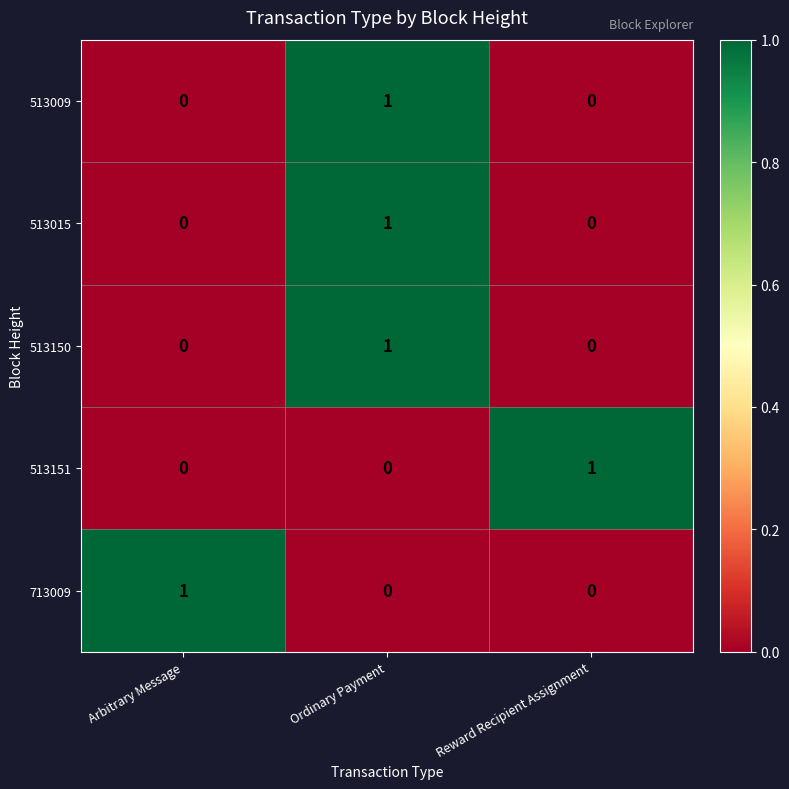

At which category is the sum across all series the highest?

Ordinary Payment